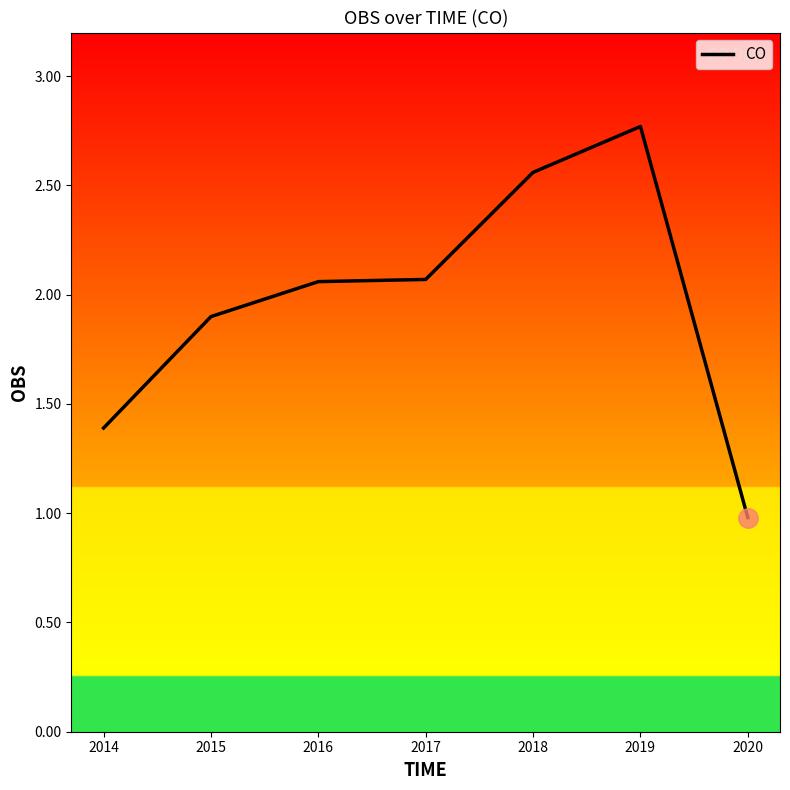

What is the average value?

2.0